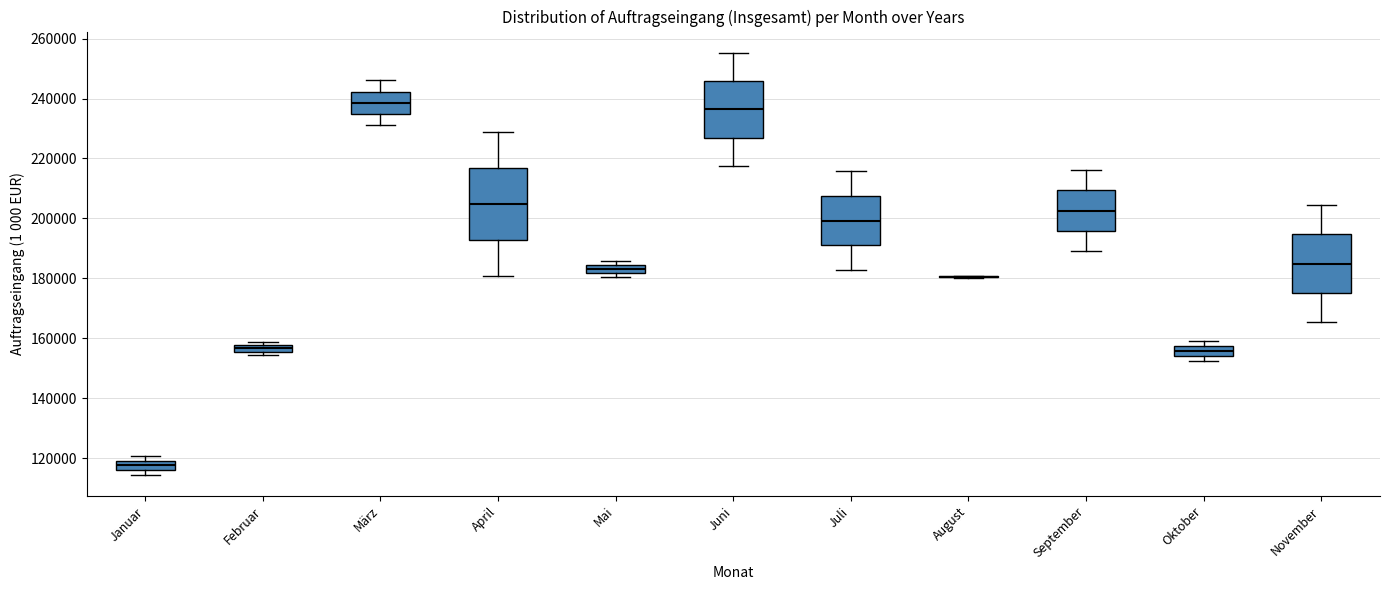

Comparing the boxes themselves (not the whiskers), which one is the tallest?

April